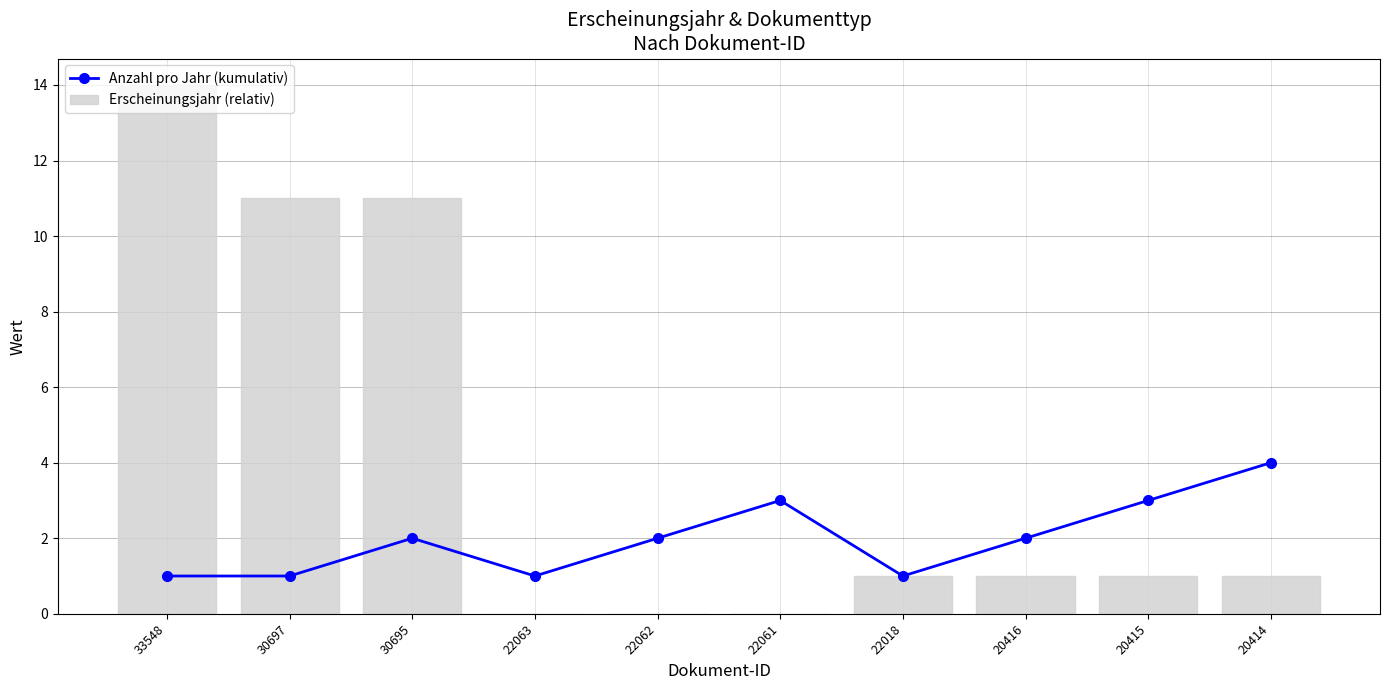

Where is Erscheinungsjahr (relativ) nearest to the value 7?

30697